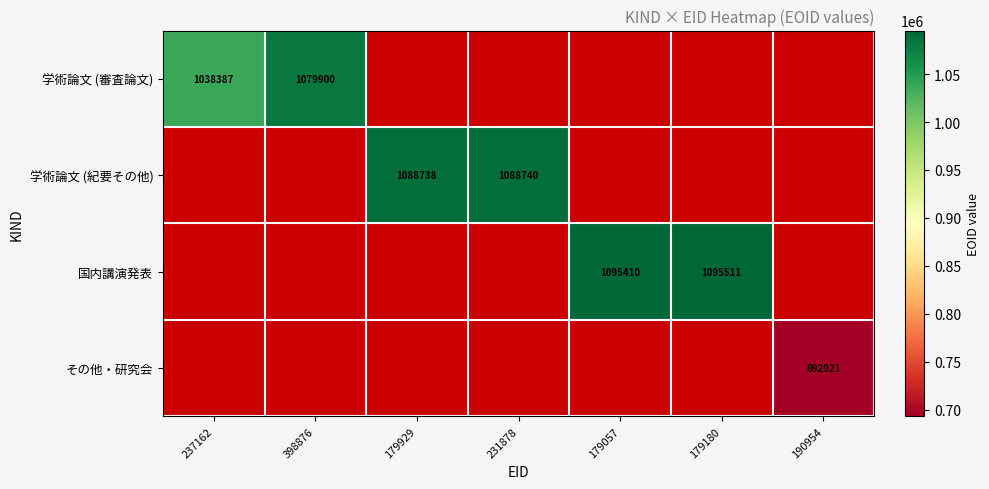

At which category does the chart reach its minimum across all series?

190954